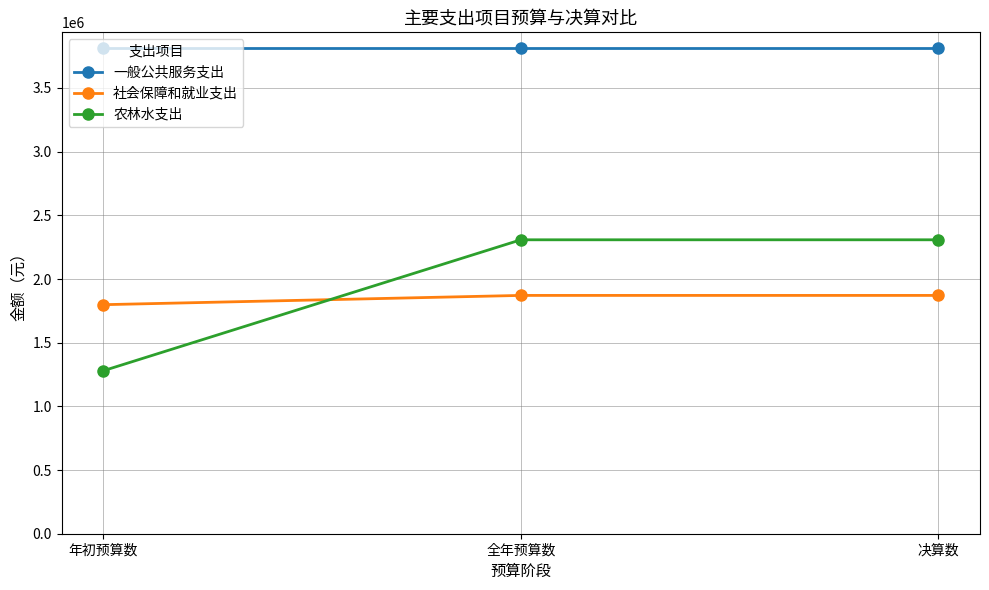

What is the smallest value displayed?

1280000.0